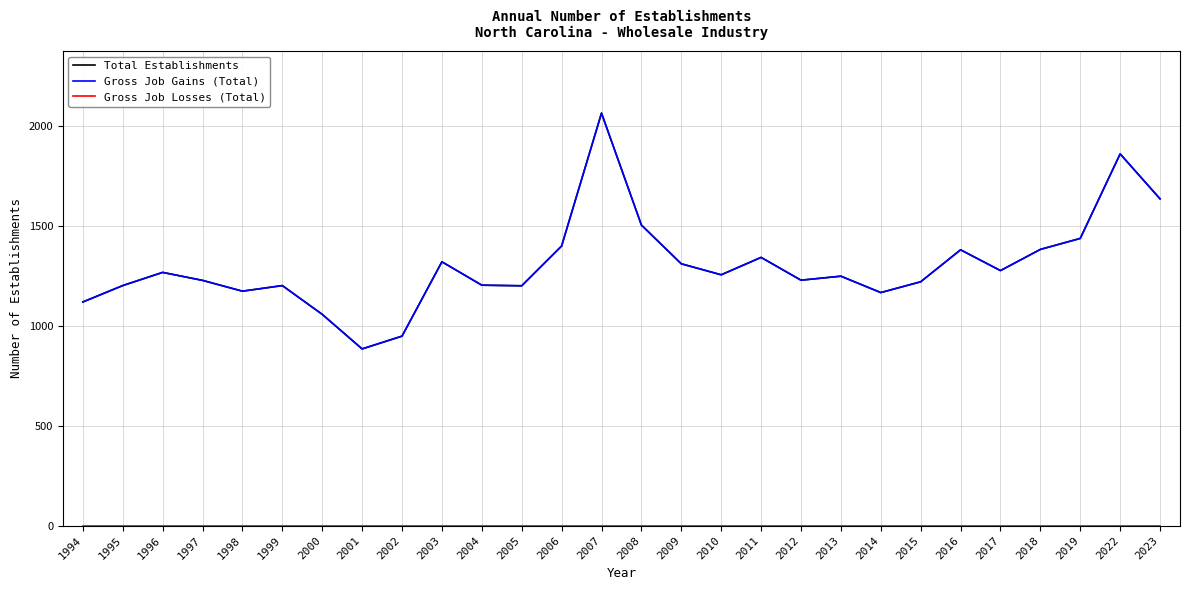

Is it true that Gross Job Losses (Total) equals 0 at 2023?

True